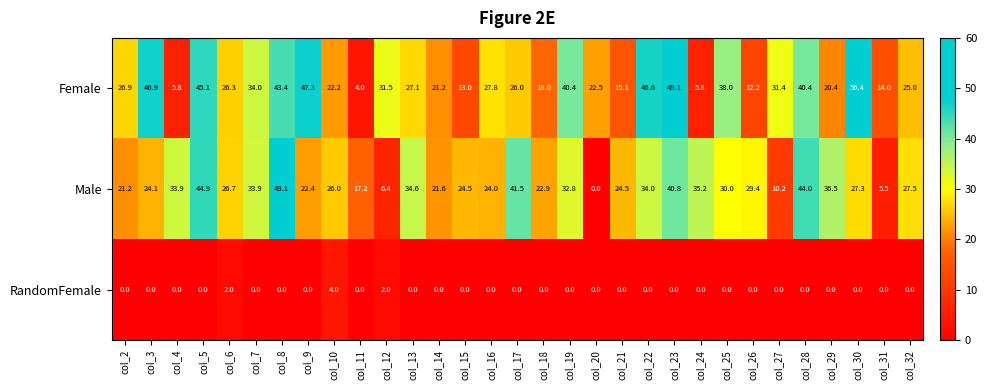

Where does the Female series first go above 26?

col_2